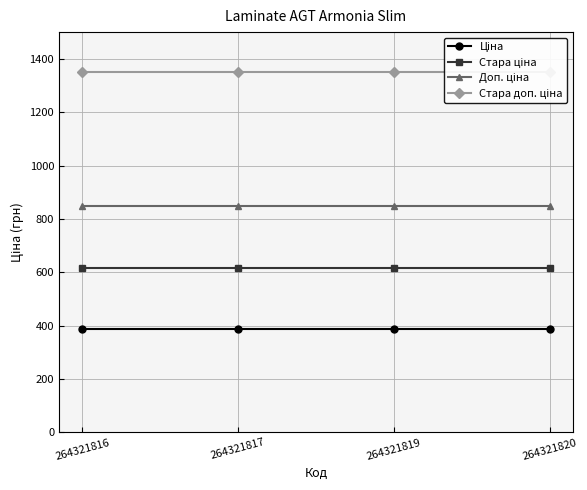

Rank the categories by Стара доп. ціна value from lowest to highest.

264321816, 264321817, 264321819, 264321820